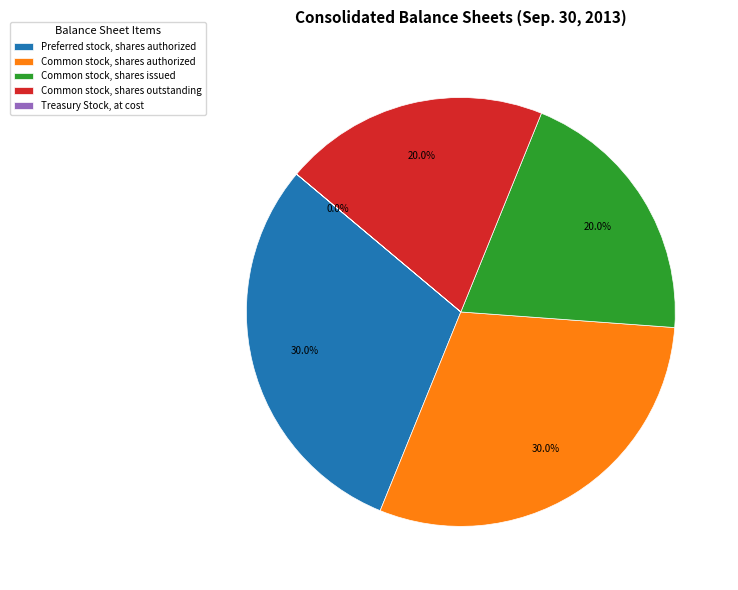

What portion of the pie excludes Common stock, shares issued?

80.0%